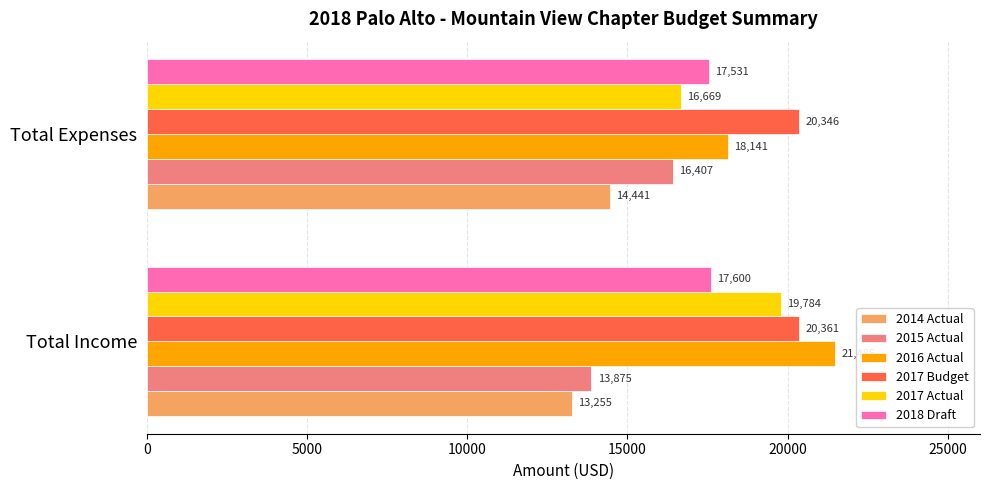

At how many categories does at least one series exceed 13382?

2